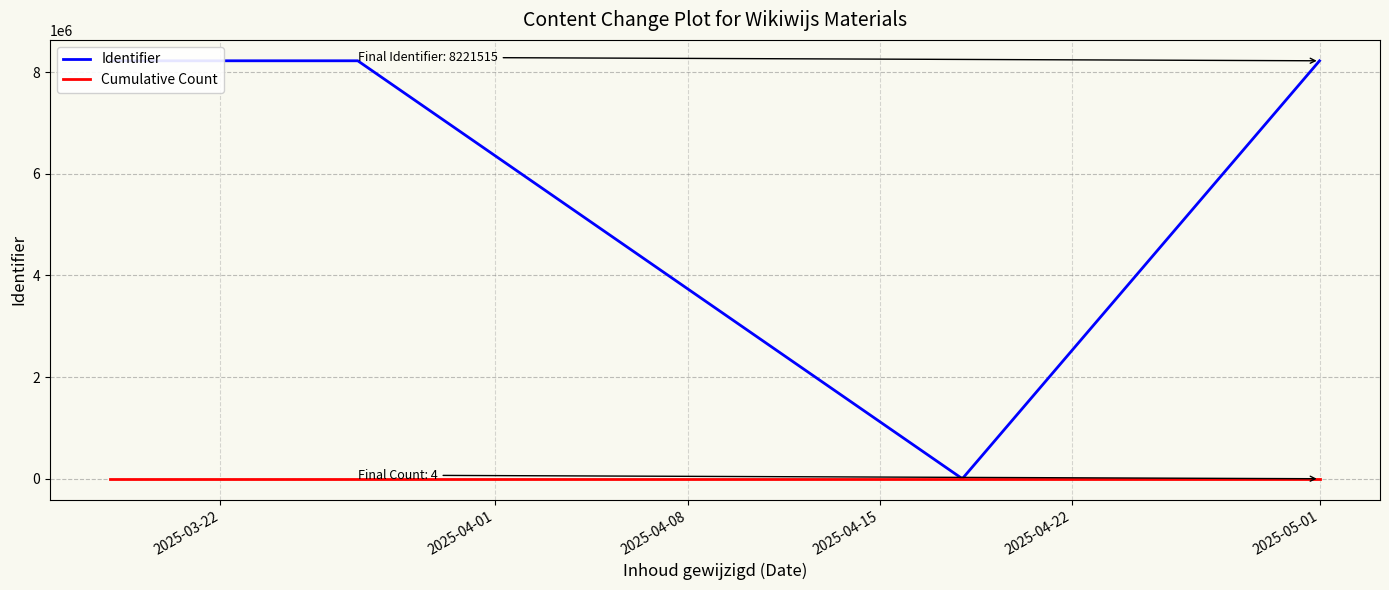

Read the Identifier value at 2025-03-22.

8221520